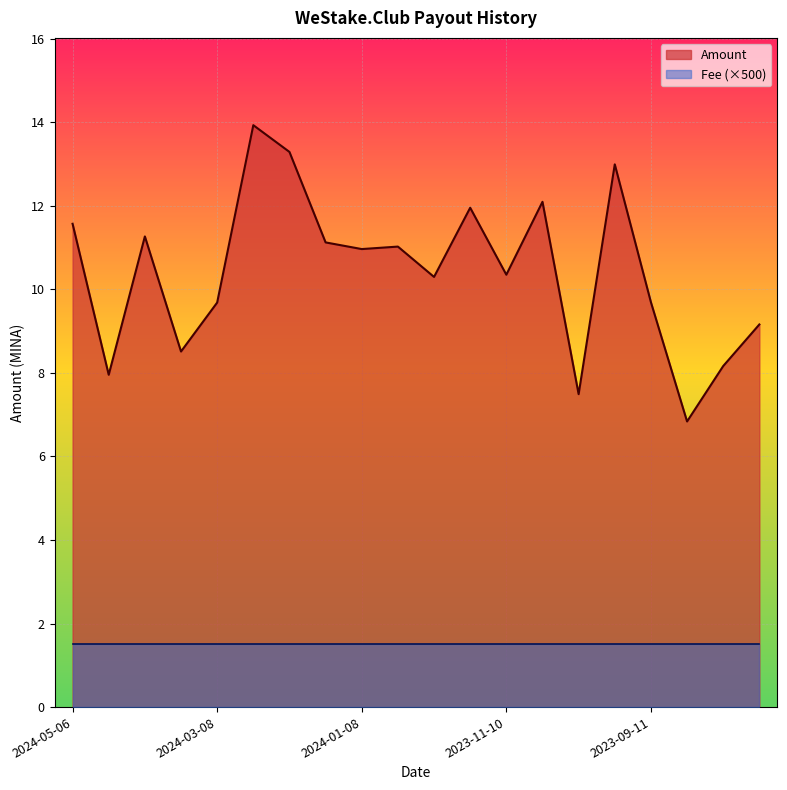

What is the label of the 17th point from the left?

2023-09-11